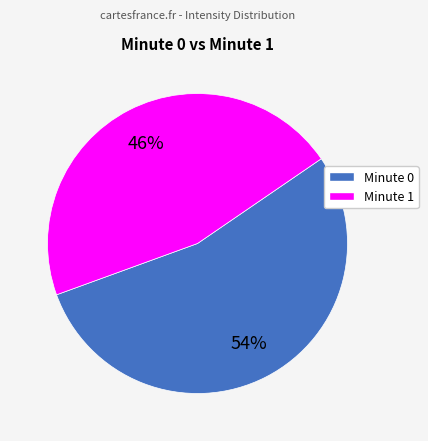

How many slices are in this pie chart?

2